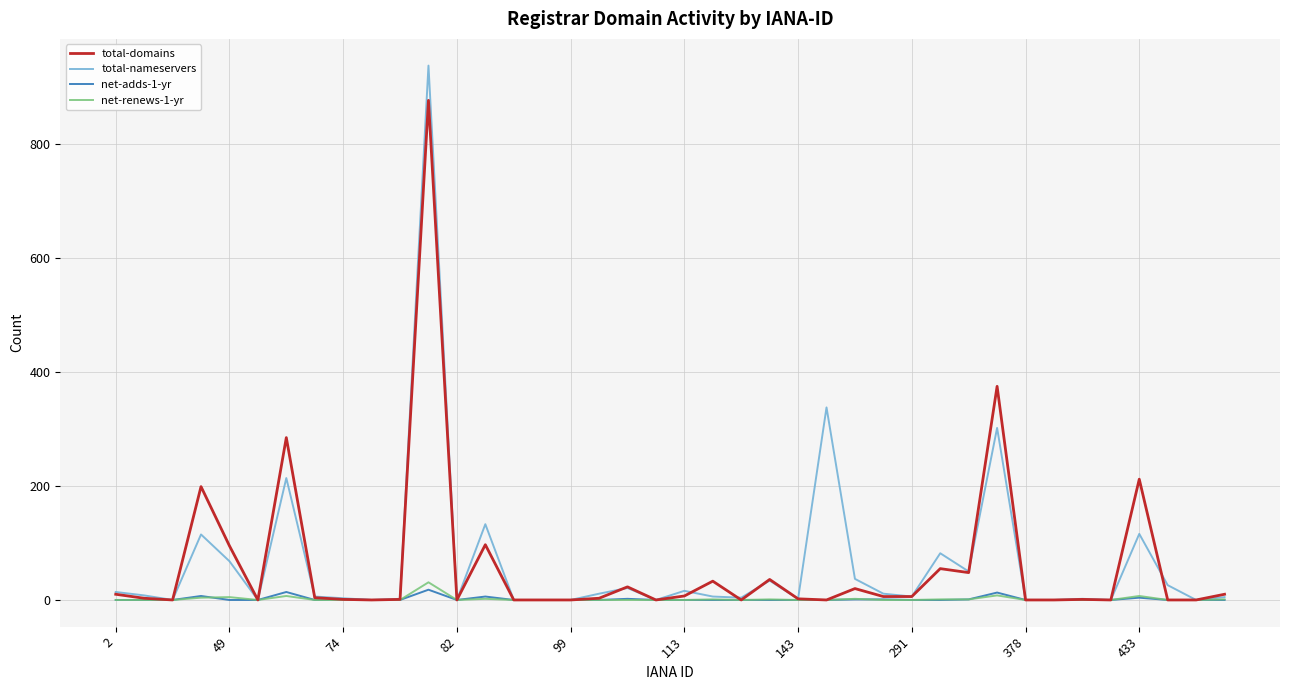

Which series has the widest spread of values?

total-nameservers